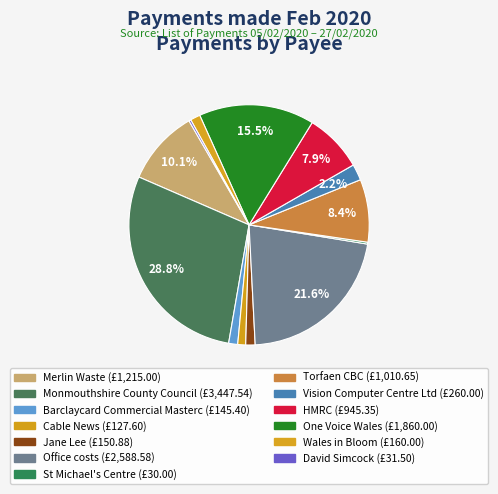

Is it true that Office costs is 22% of the pie?

True